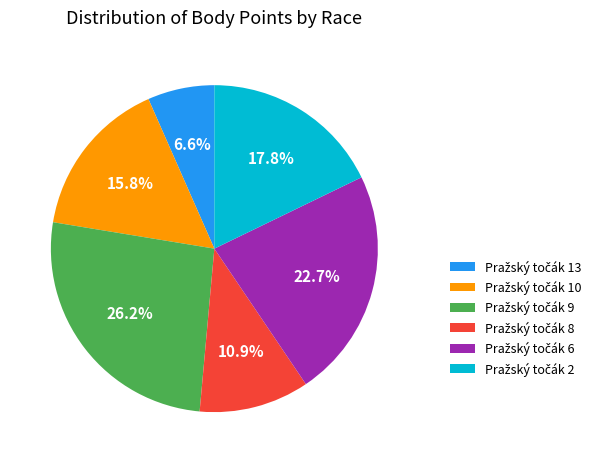

Is there a majority slice in this chart?

No